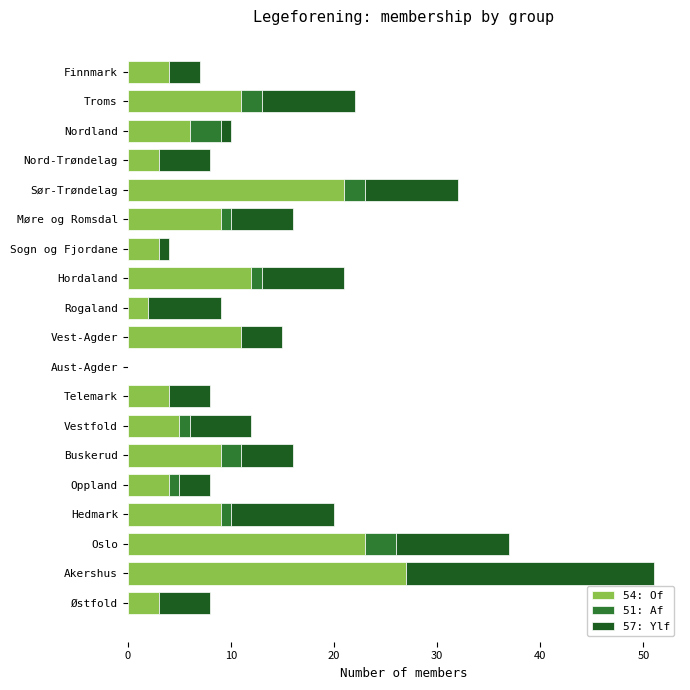

The value of 54: Of at Hedmark is 14. True or false?

False